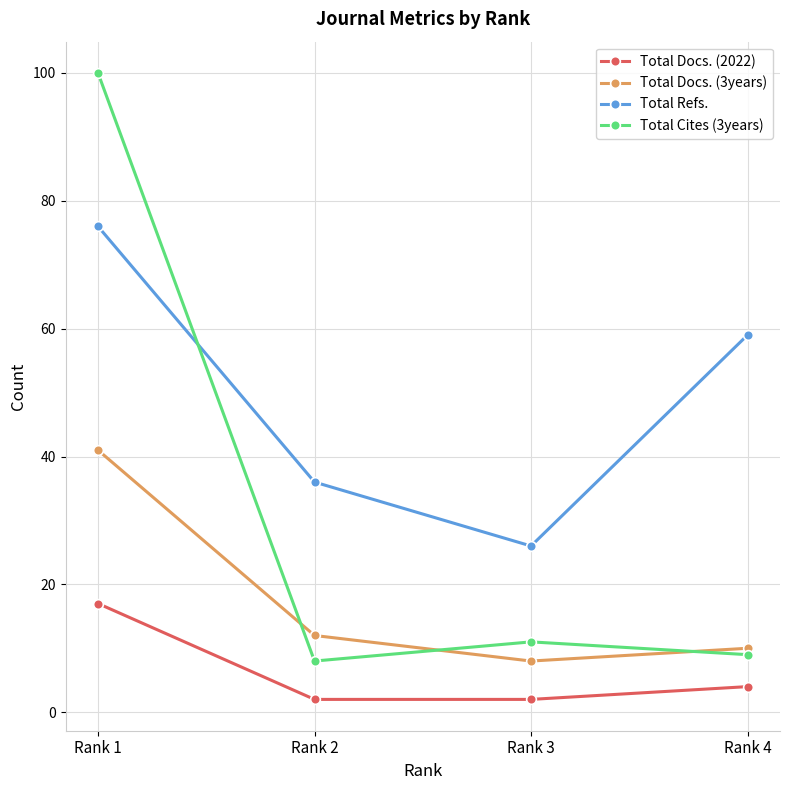

What is the highest value of the Total Refs. series?

76